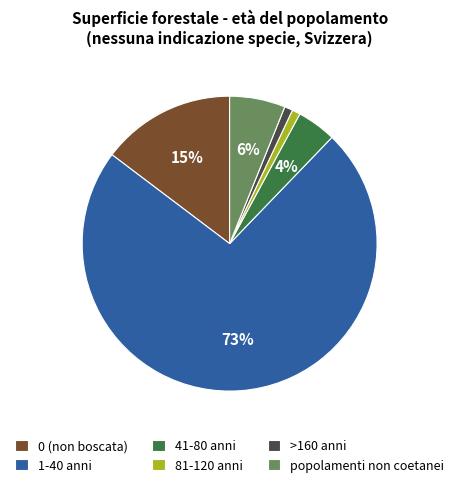

To the nearest percent, what is the average slice percentage?

17%